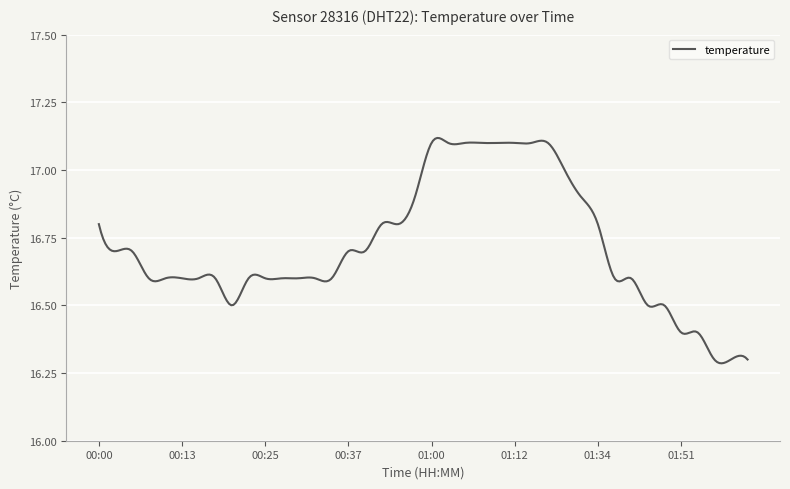

What is the difference between the maximum and minimum values?

0.8